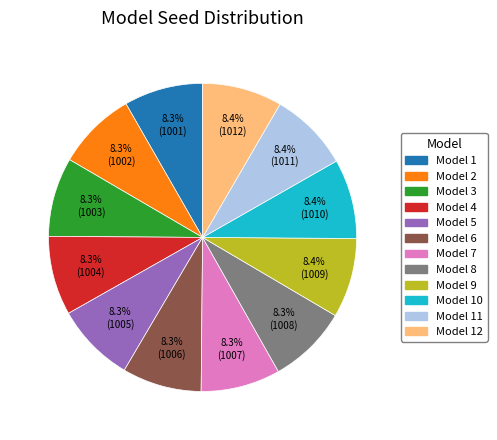

Does any single category account for the majority?

No